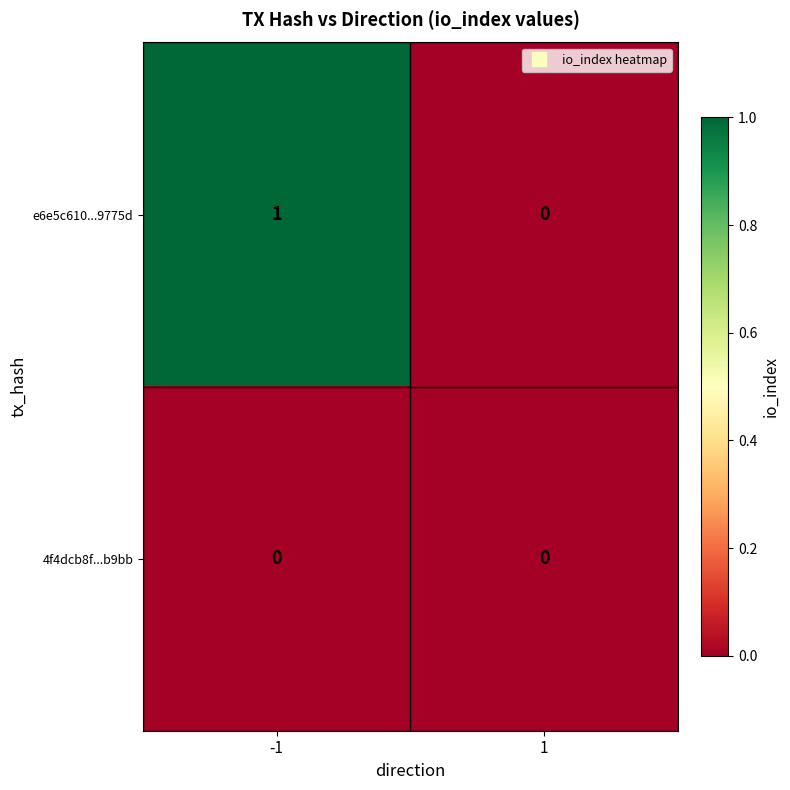

Which series has the widest spread of values?

e6e5c610...9775d